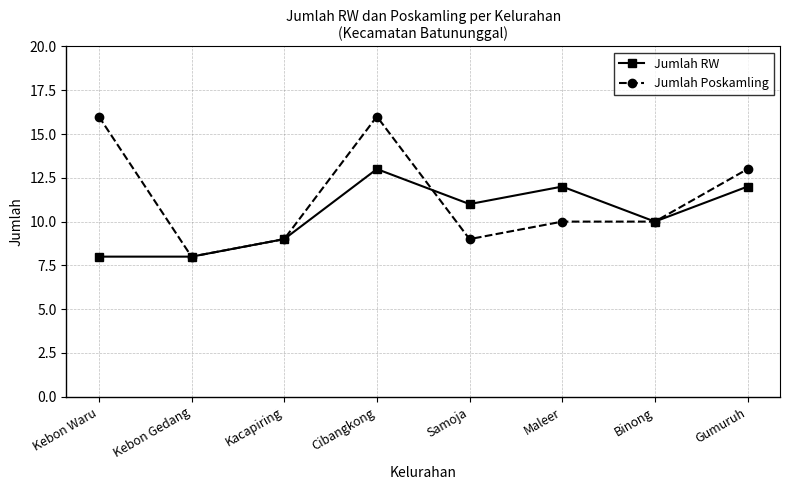

Is the value of Jumlah RW at Maleer greater than the value of Jumlah Poskamling at Samoja?

Yes